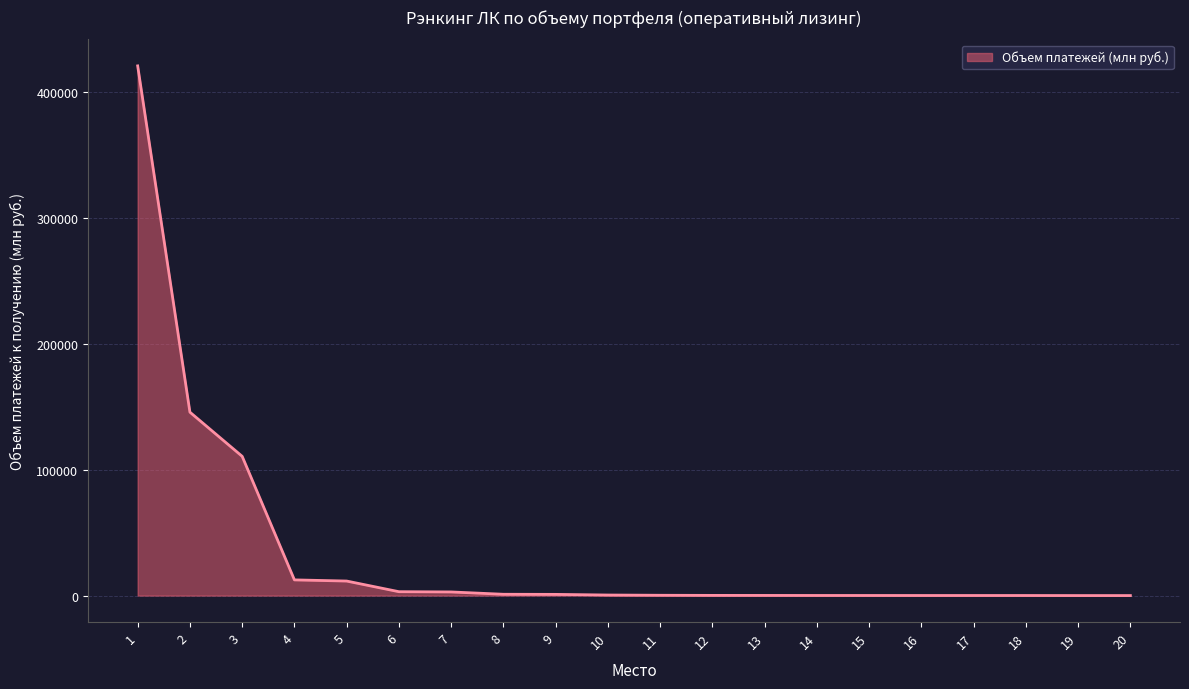

The chart shows a value of 75.7 at 17. True or false?

True